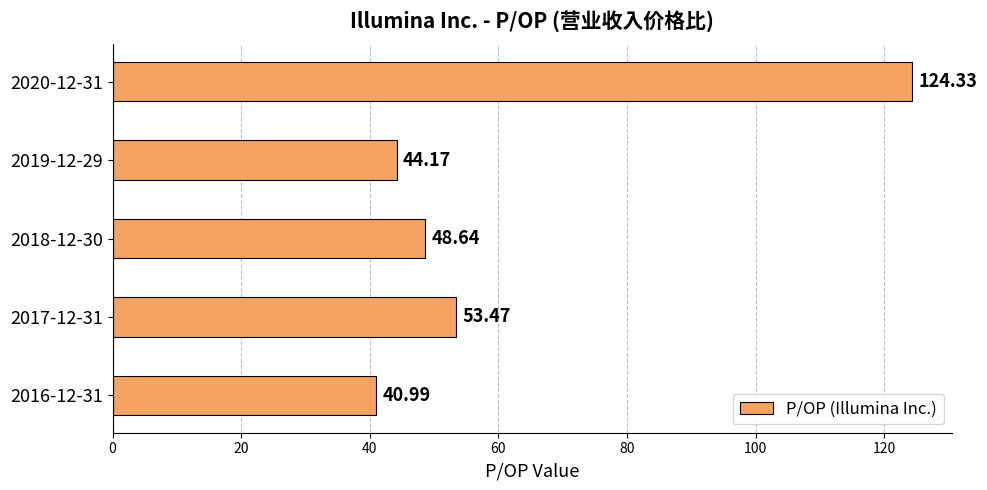

Between 2019-12-29 and 2016-12-31, which is larger?

2019-12-29